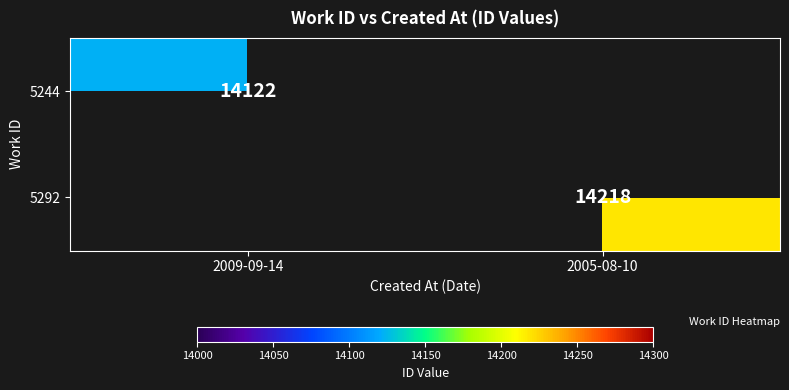

Is it true that 5292 equals 4923 at 2005-08-10?

False